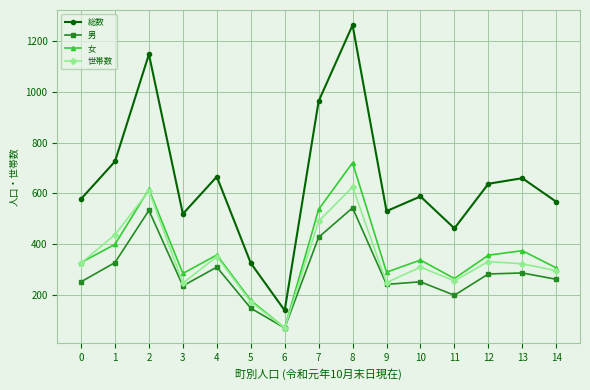

What is the minimum value shown in the chart?

69